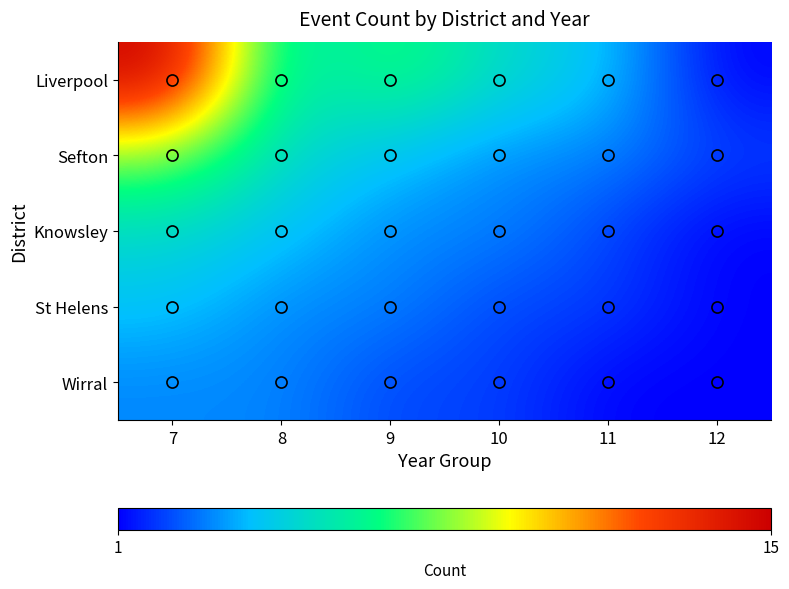

Reading right to left, list all the values displayed in this chart.

Liverpool: 12=1	11=4	10=5	9=7	8=5	7=15
Sefton: 12=2	11=3	10=3	9=4	8=5	7=8
Knowsley: 12=1	11=2	10=3	9=3	8=4	7=5
St Helens: 12=1	11=2	10=2	9=3	8=3	7=4
Wirral: 12=1	11=1	10=2	9=2	8=3	7=3